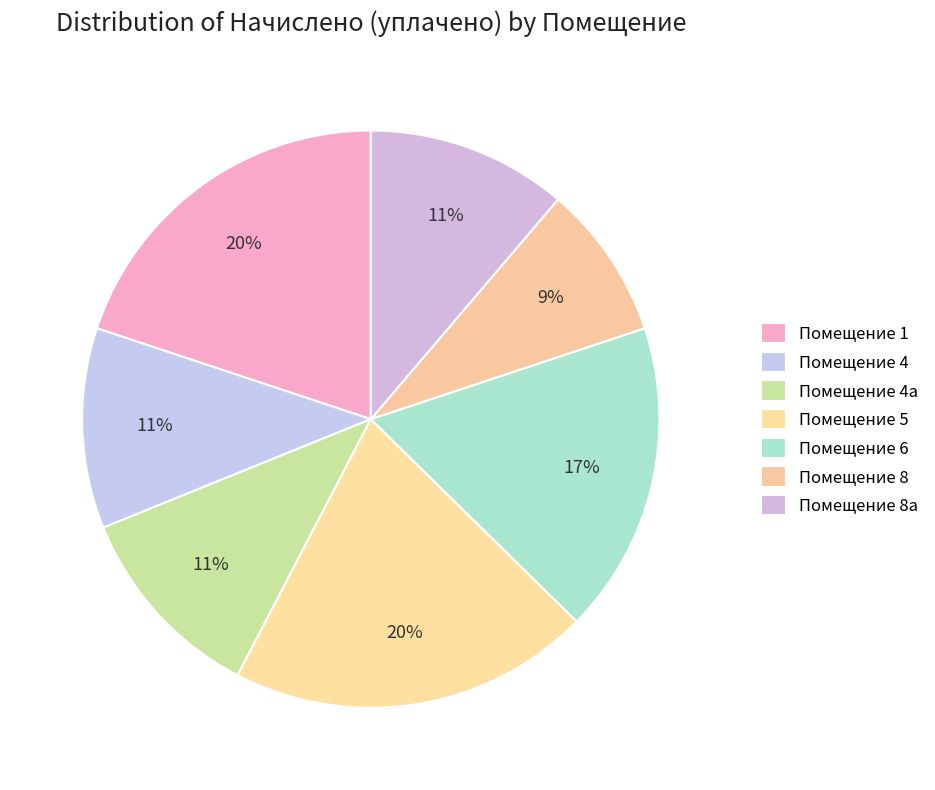

Rank the categories by value from lowest to highest.

8, 4, 4а, 8а, 6, 1, 5